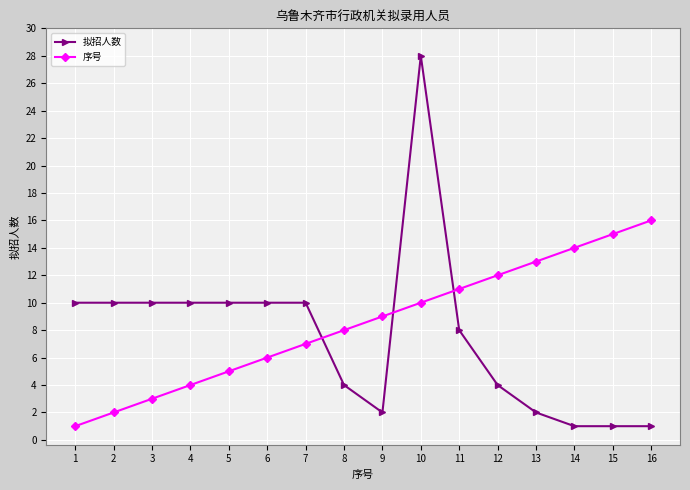

At which label does 序号 reach its peak?

16